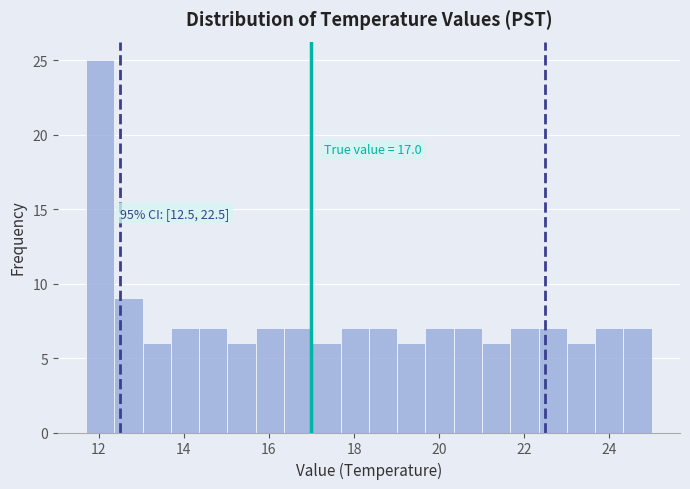

Read against the x-axis, roughly where is the centre of the tallest bar?

12.0